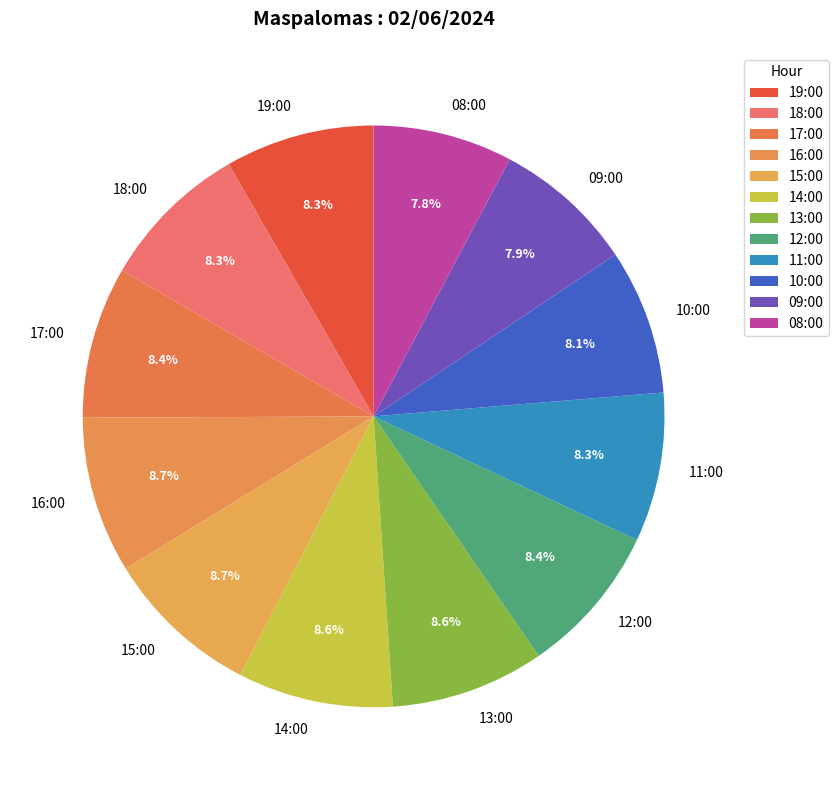

True or false: 12:00 accounts for 1% of the total.

False